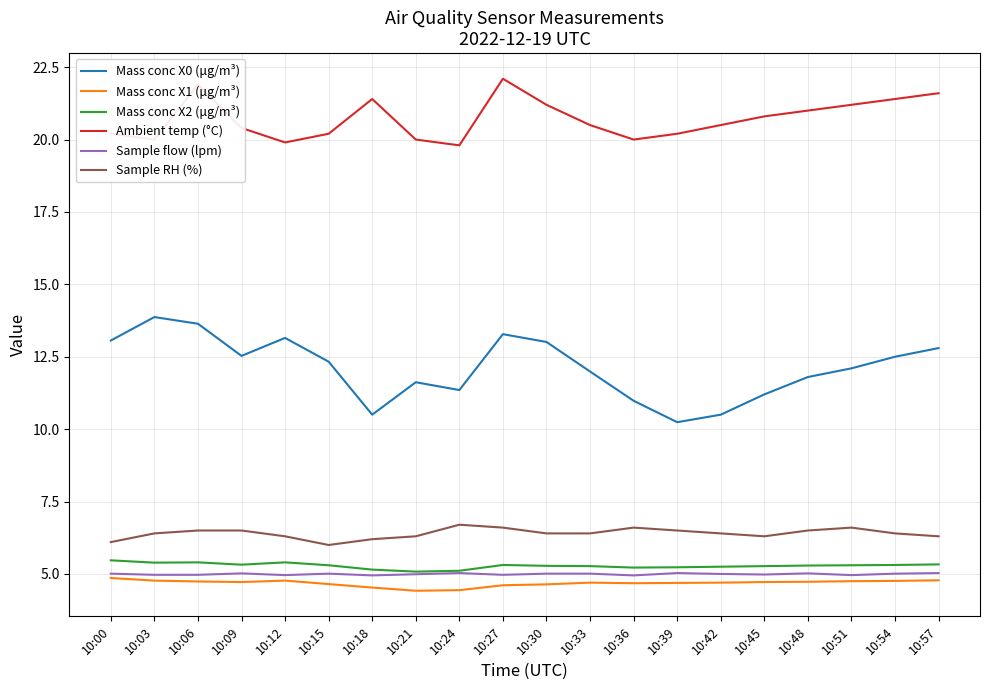

True or false: Mass conc X0 (μg/m³) and Mass conc X1 (μg/m³) cross at least once.

False